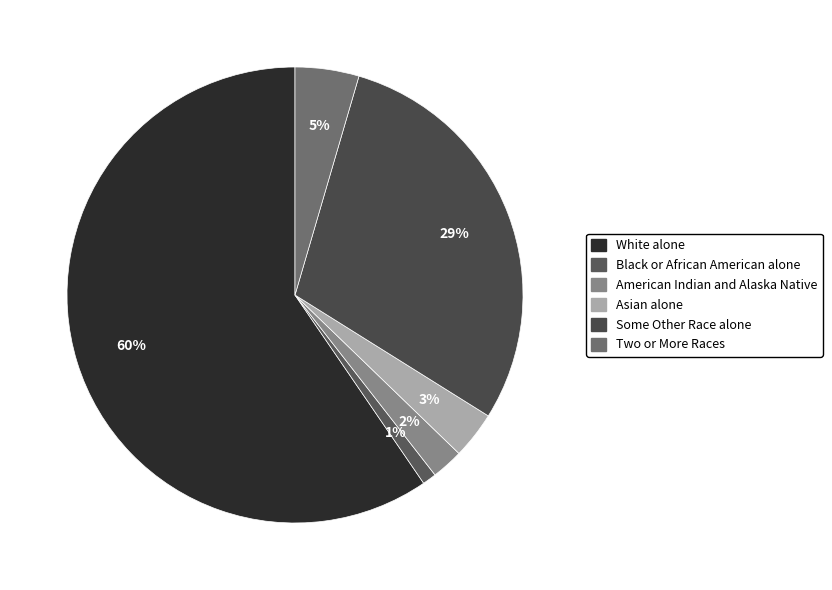

Is there any slice that represents more than half of the pie?

Yes